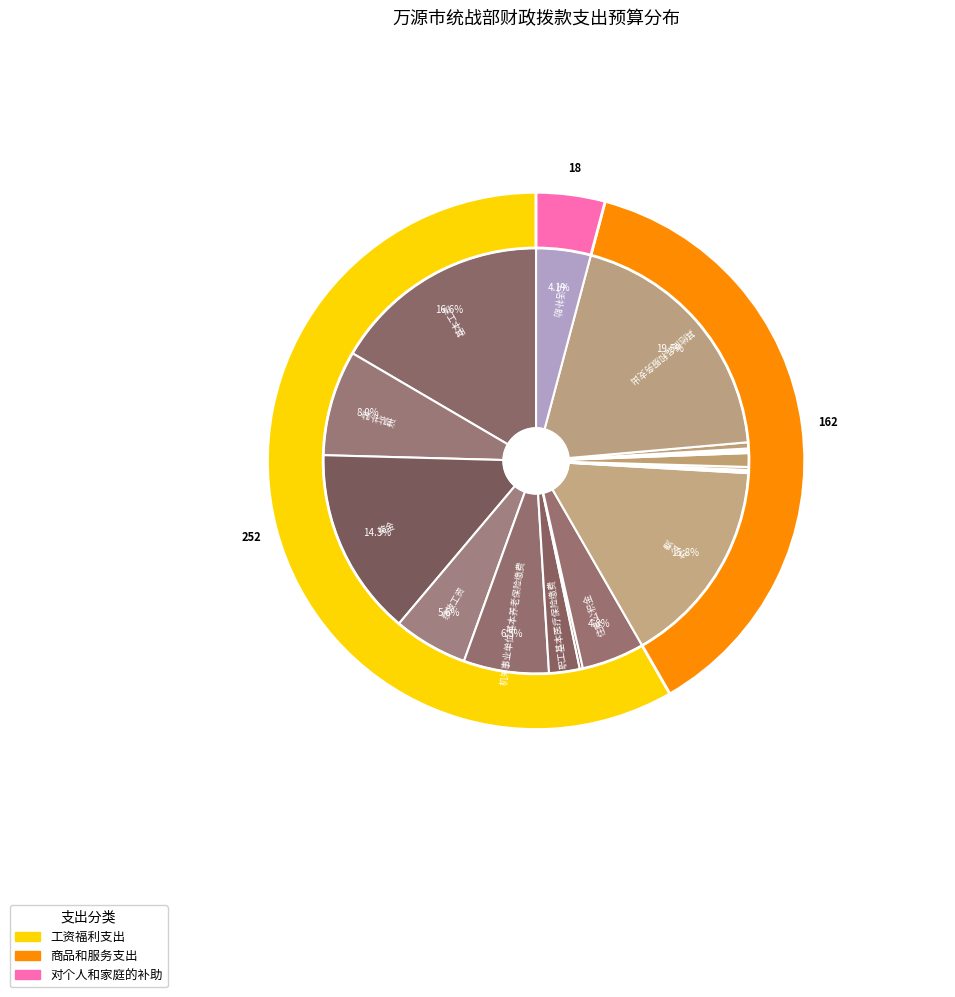

What percentage is NOT represented by 办公费?

84.2%